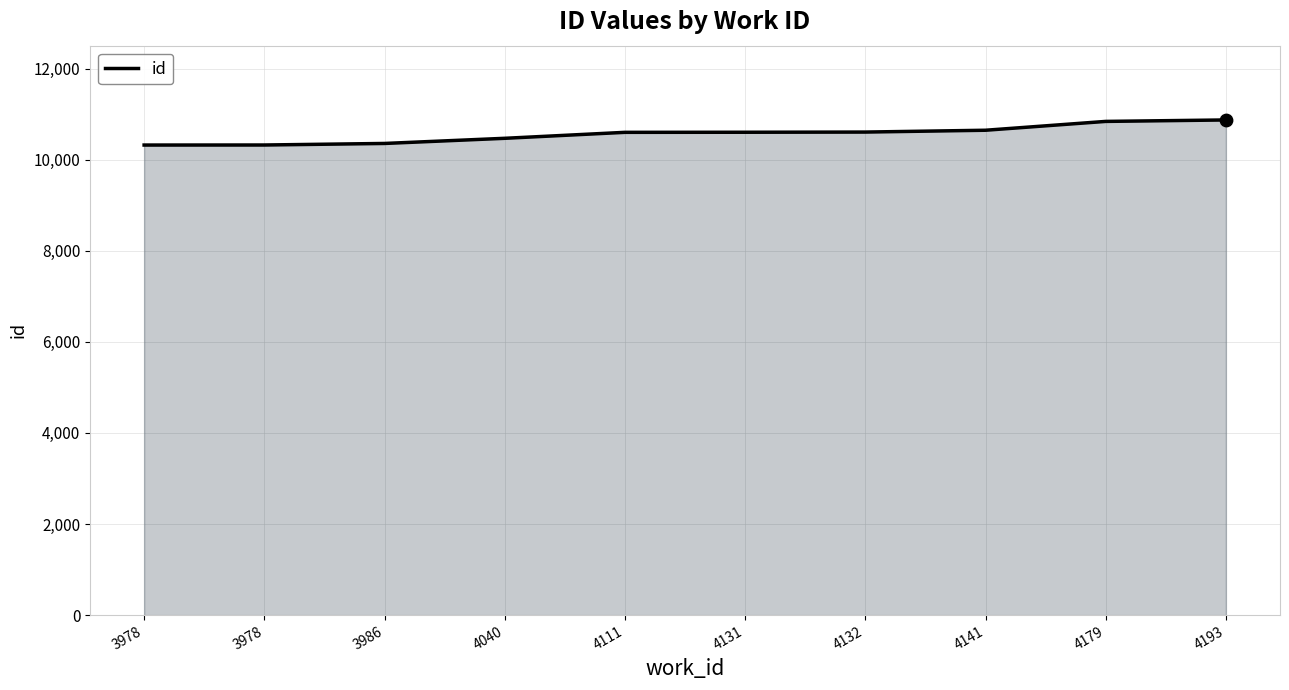

What is the change in value from 3978 to 4131?

+280